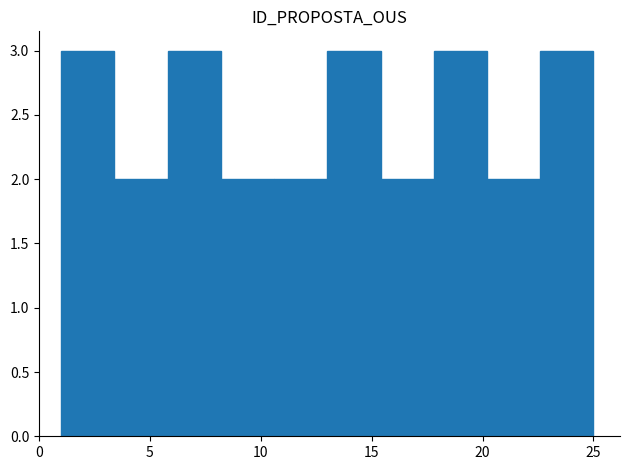

What is the height of the bar covering 8.2 to 10.6 on the x-axis? Neither the bar edges nor the heights are printed on the chart, so give them approximately, as read against the axes.

2